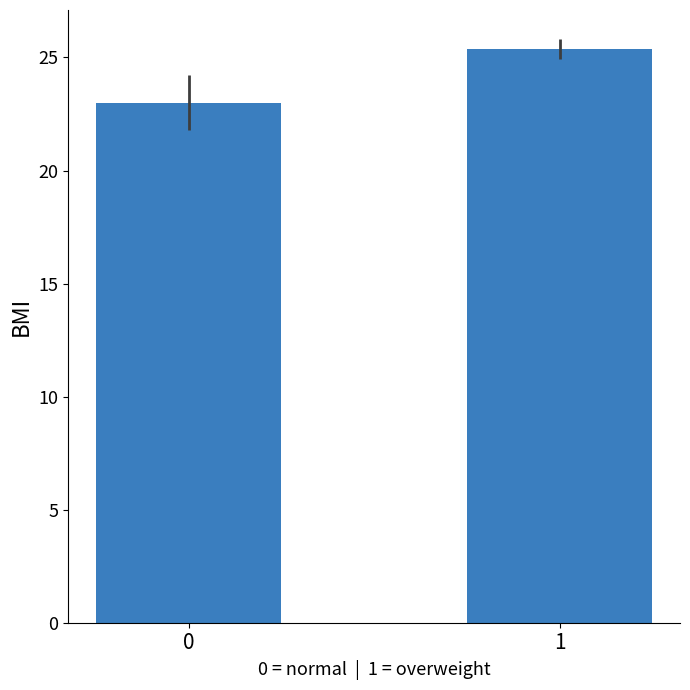

Reading left to right, extract all data points from this chart.

0=23.0	1=25.4